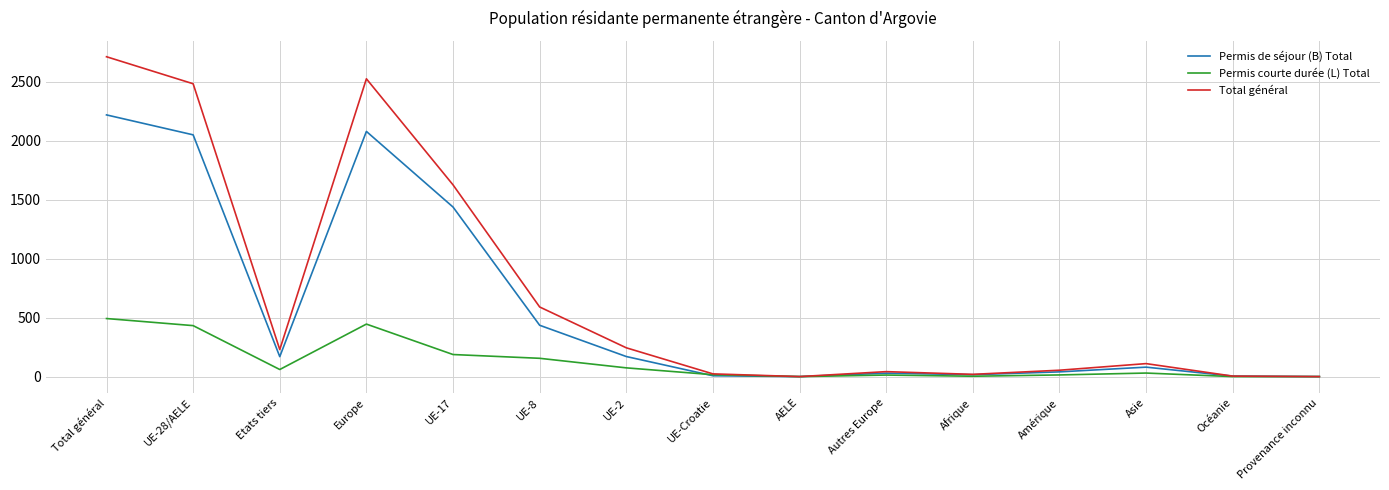

What is the highest value of the Total général series?

2711